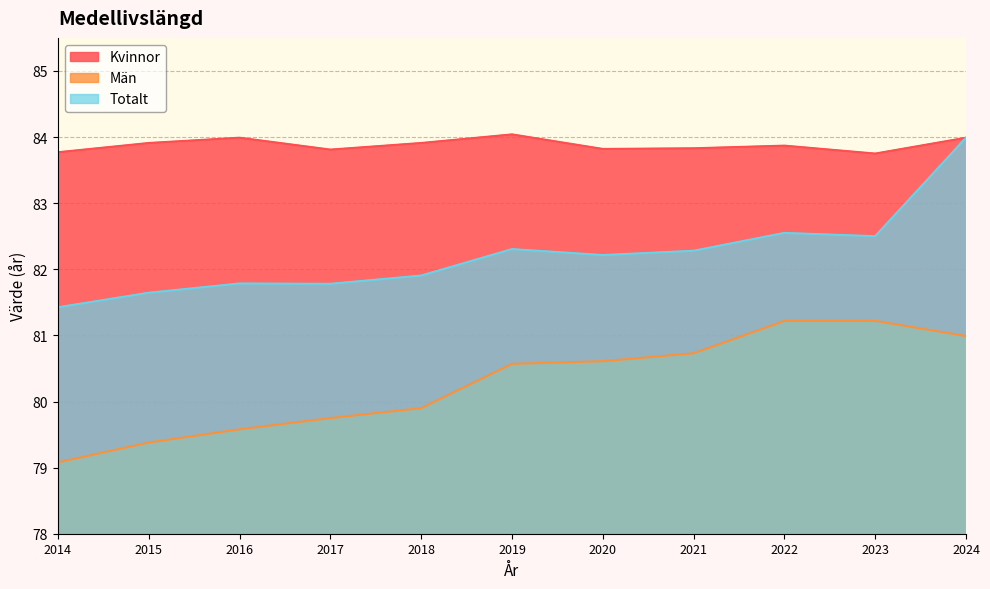

At which label does Totalt reach its minimum?

2014